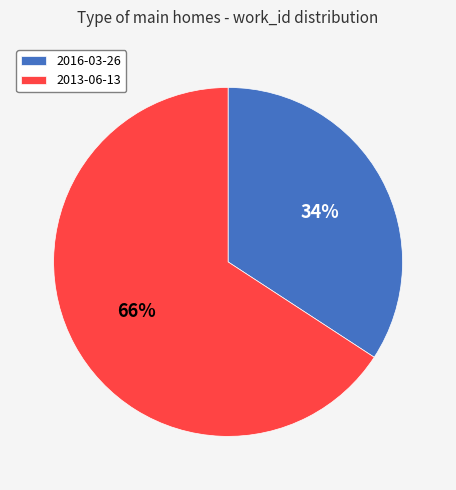

The 2016-03-26 slice represents 34% of the pie. True or false?

True